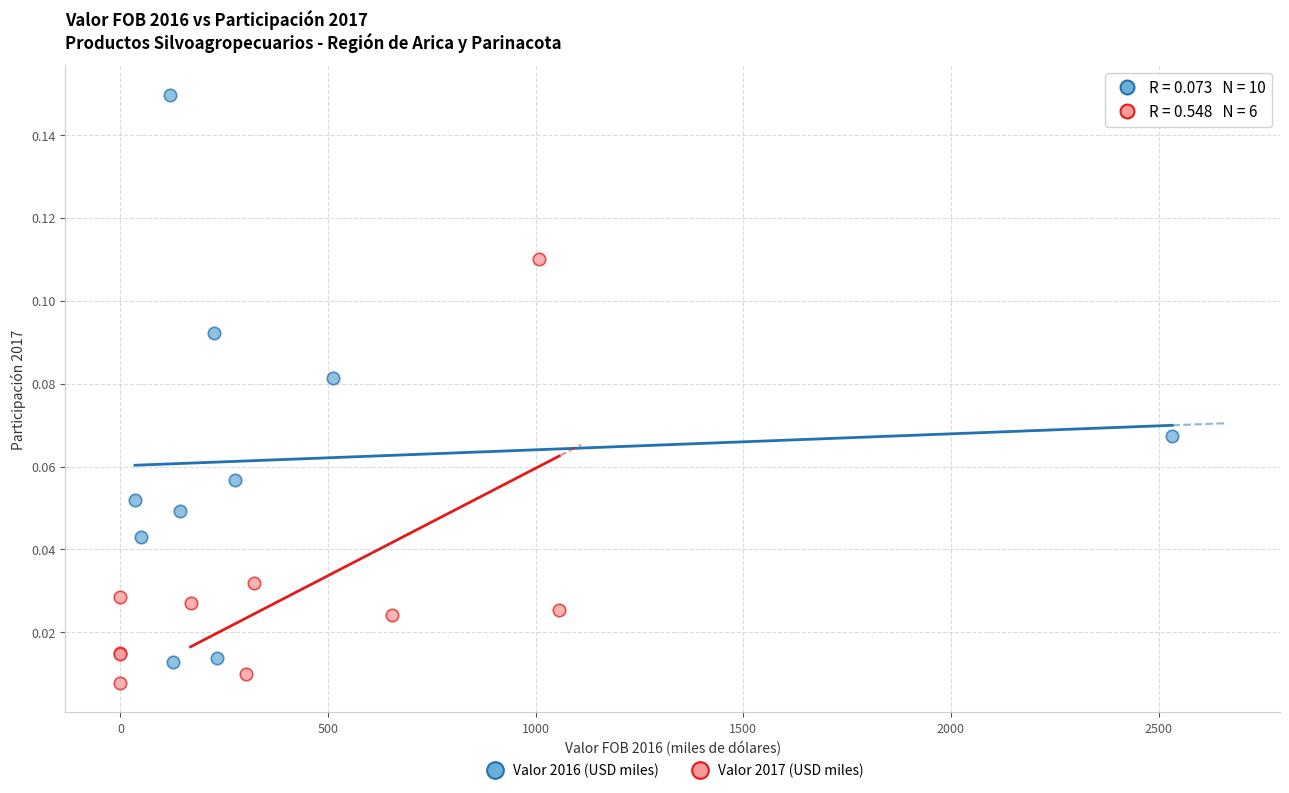

Which series reaches the maximum Y coordinate?

Valor 2016 (USD miles)